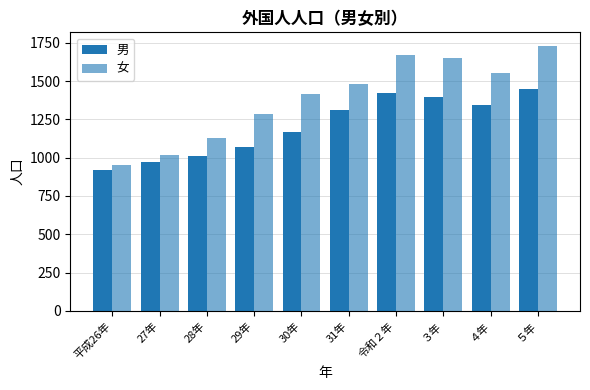

Which category has the highest value in the 女 series?

５年